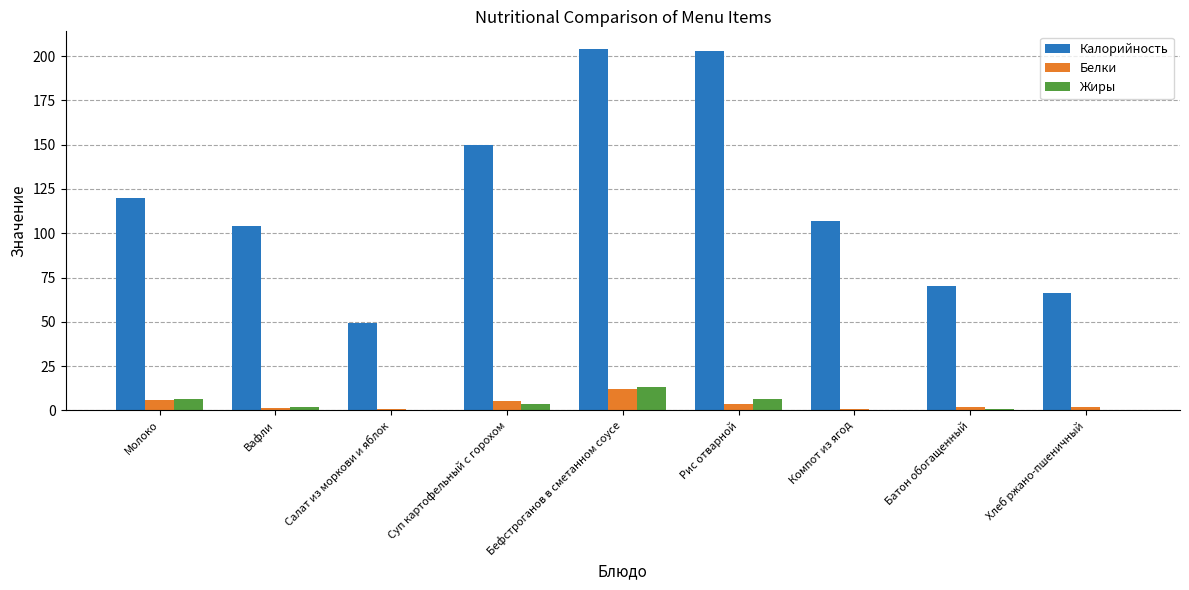

Which series has the largest total across all categories?

Калорийность